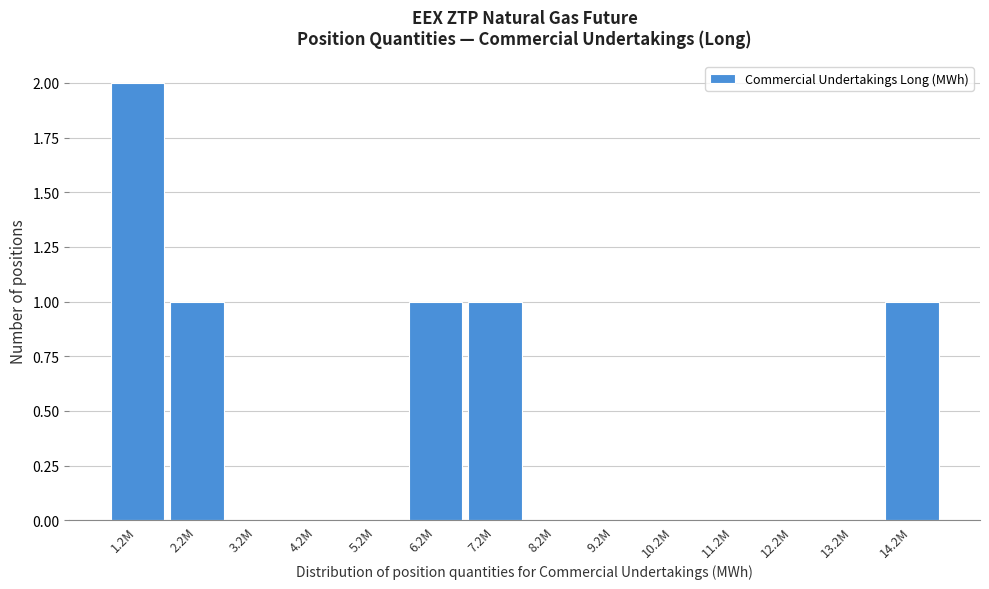

Reading left to right, transcribe all the data shown in this chart.

1.2M=2	2.2M=1	3.2M=0	4.2M=0	5.2M=0	6.2M=1	7.2M=1	8.2M=0	9.2M=0	10.2M=0	11.2M=0	12.2M=0	13.2M=0	14.2M=1